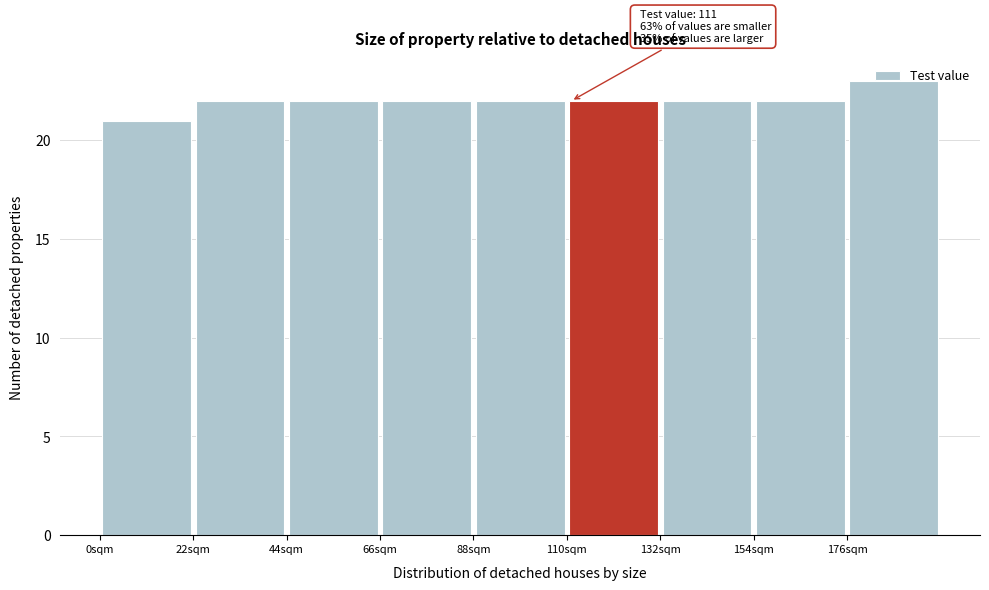

Which range on the x-axis has the tallest bar?

176 to 198